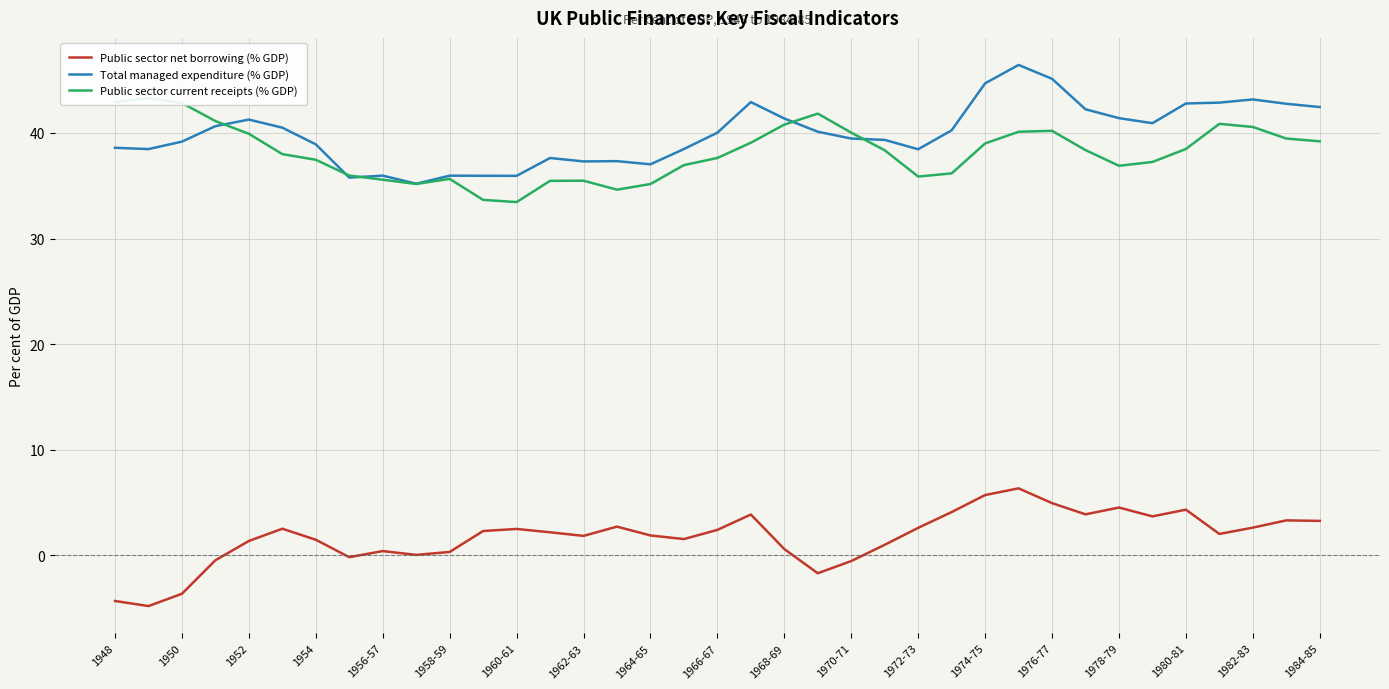

True or false: Total managed expenditure (% GDP) and Public sector net borrowing (% GDP) cross at least once.

False